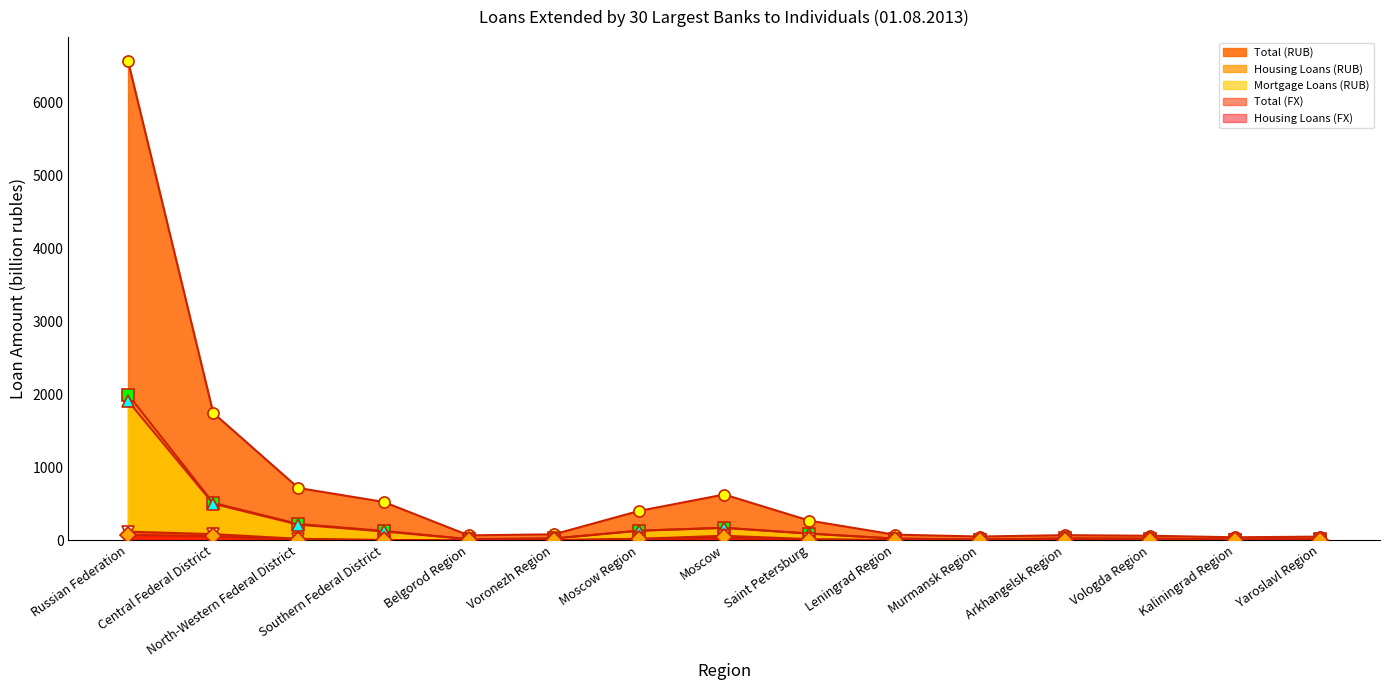

Reading right to left, extract all data points from this chart.

Total (RUB): Yaroslavl Region=48.9	Kaliningrad Region=39.9	Vologda Region=60.8	Arkhangelsk Region=68.8	Murmansk Region=50.2	Leningrad Region=76.0	Saint Petersburg=268.0	Moscow=625.8	Moscow Region=400.9	Voronezh Region=80.4	Belgorod Region=66.4	Southern Federal District=524.6	North-Western Federal District=715.2	Central Federal District=1743.8	Russian Federation=6562.7
Housing Loans (RUB): Yaroslavl Region=15.0	Kaliningrad Region=9.2	Vologda Region=21.3	Arkhangelsk Region=23.5	Murmansk Region=9.1	Leningrad Region=22.2	Saint Petersburg=91.4	Moscow=170.6	Moscow Region=130.7	Voronezh Region=24.3	Belgorod Region=14.9	Southern Federal District=127.3	North-Western Federal District=222.7	Central Federal District=511.7	Russian Federation=1994.4
Mortgage Loans (RUB): Yaroslavl Region=14.7	Kaliningrad Region=8.9	Vologda Region=20.7	Arkhangelsk Region=22.8	Murmansk Region=8.7	Leningrad Region=21.7	Saint Petersburg=89.0	Moscow=168.4	Moscow Region=129.4	Voronezh Region=23.2	Belgorod Region=13.4	Southern Federal District=119.8	North-Western Federal District=212.7	Central Federal District=499.3	Russian Federation=1906.6
Total (FX): Yaroslavl Region=0.2	Kaliningrad Region=2.1	Vologda Region=0.2	Arkhangelsk Region=0.2	Murmansk Region=0.1	Leningrad Region=1.5	Saint Petersburg=14.8	Moscow=60.4	Moscow Region=19.4	Voronezh Region=0.4	Belgorod Region=0.3	Southern Federal District=2.5	North-Western Federal District=19.3	Central Federal District=82.9	Russian Federation=116.6
Housing Loans (FX): Yaroslavl Region=0.2	Kaliningrad Region=0.5	Vologda Region=0.2	Arkhangelsk Region=0.1	Murmansk Region=0.1	Leningrad Region=0.6	Saint Petersburg=7.1	Moscow=37.2	Moscow Region=14.4	Voronezh Region=0.3	Belgorod Region=0.2	Southern Federal District=1.8	North-Western Federal District=9.0	Central Federal District=54.1	Russian Federation=73.7